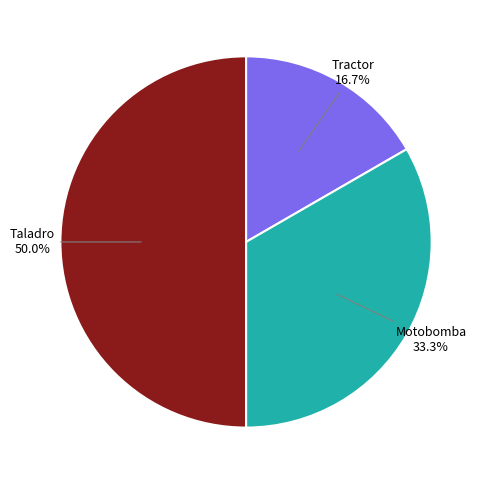

Is there a majority slice in this chart?

No